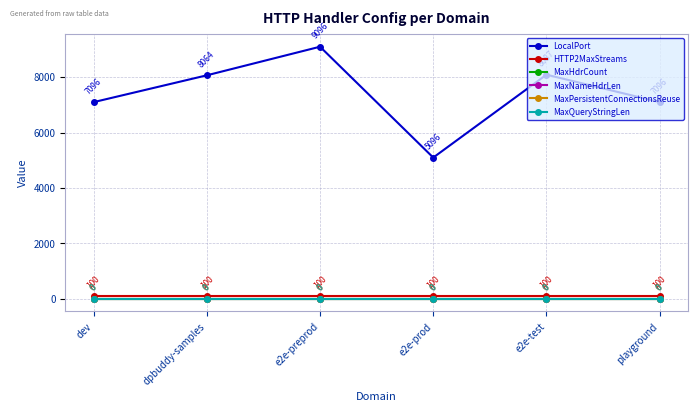

At which label does LocalPort reach its minimum?

e2e-prod